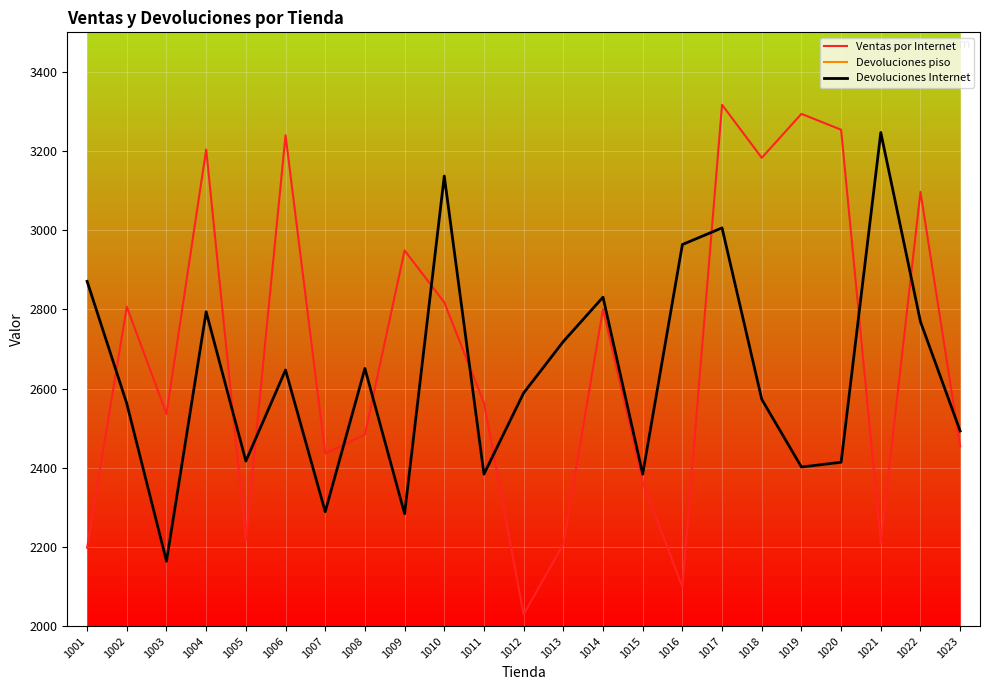

The Devoluciones Internet series shows 2284 at 1009. True or false?

True